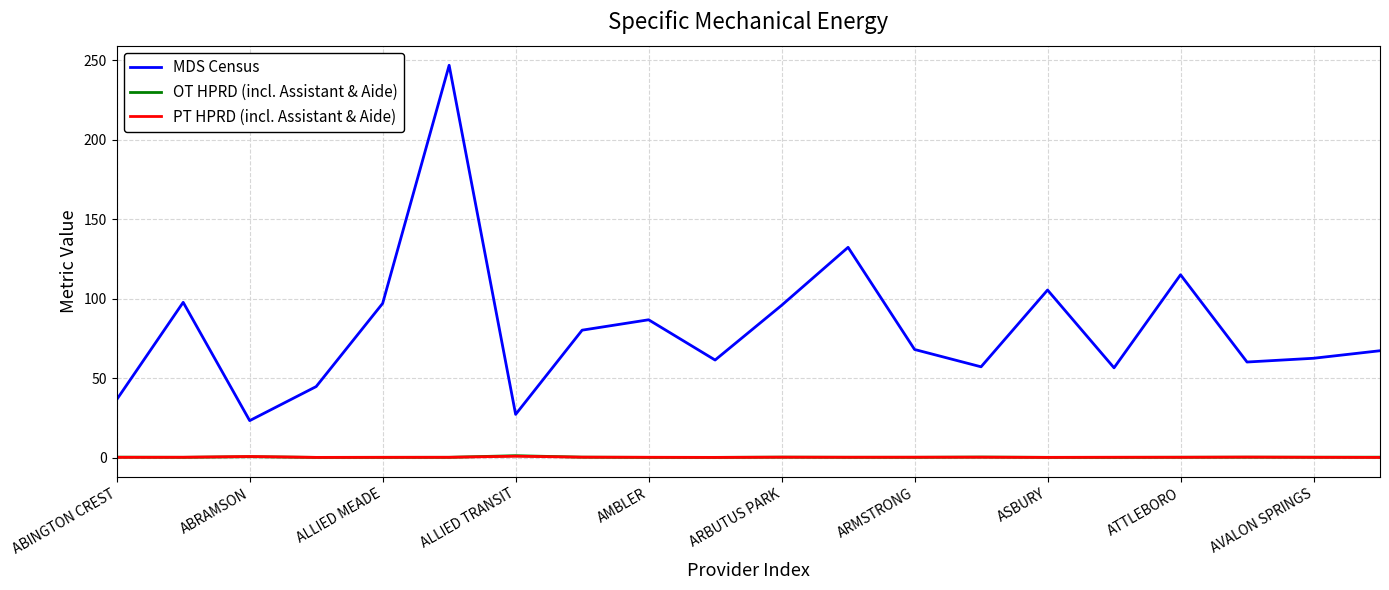

Which series has the widest spread of values?

MDS Census